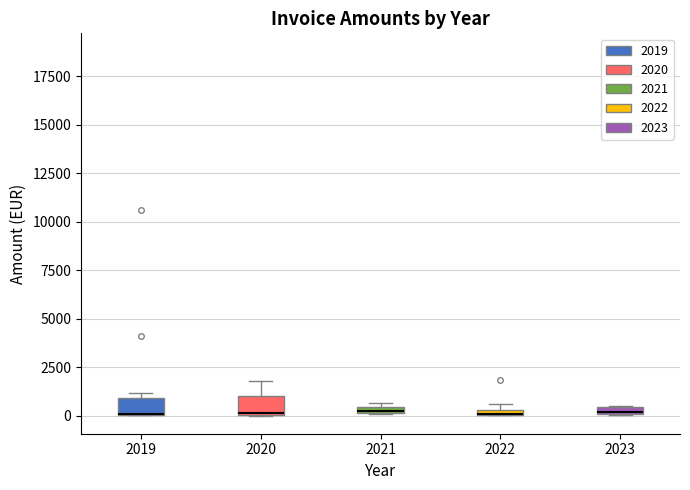

Where is the upper edge of the box at x = 2019 on the y-axis? The values are not printed on the chart, so give them approximately, as read against the axis.

1000